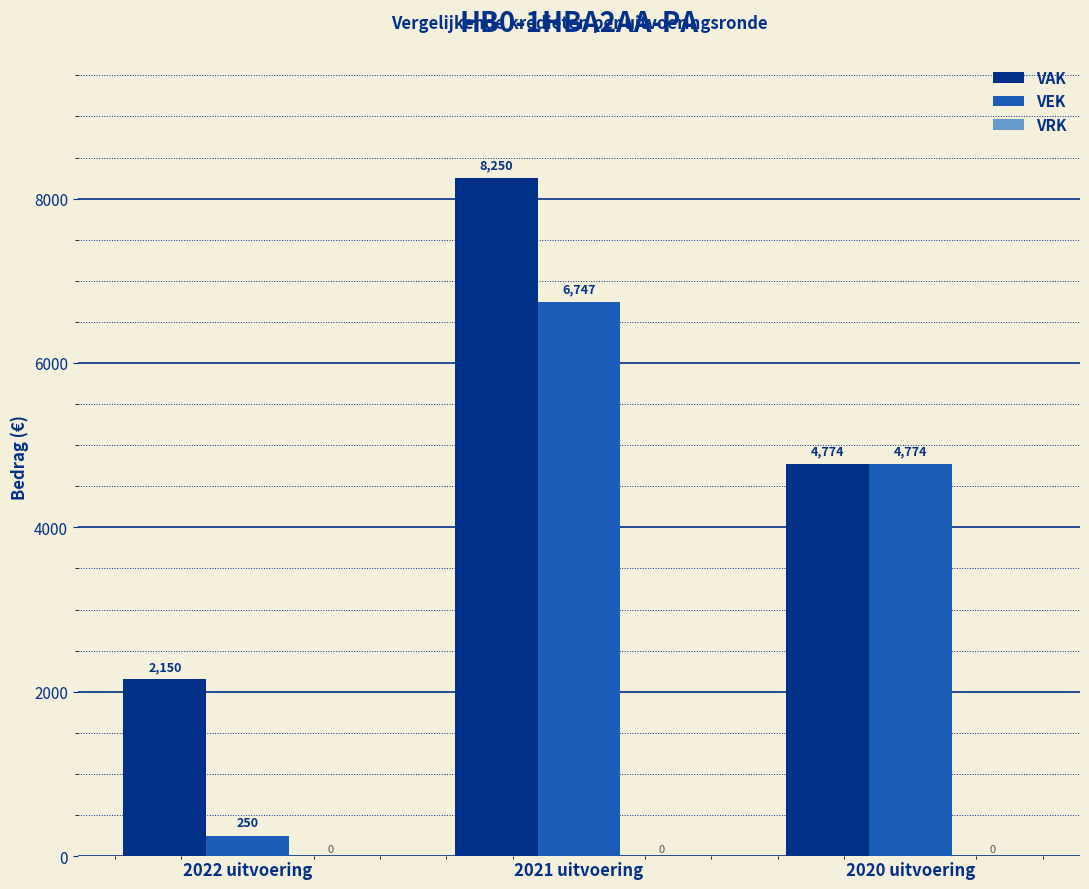

List the series in order of their overall mean, highest first.

VAK, VEK